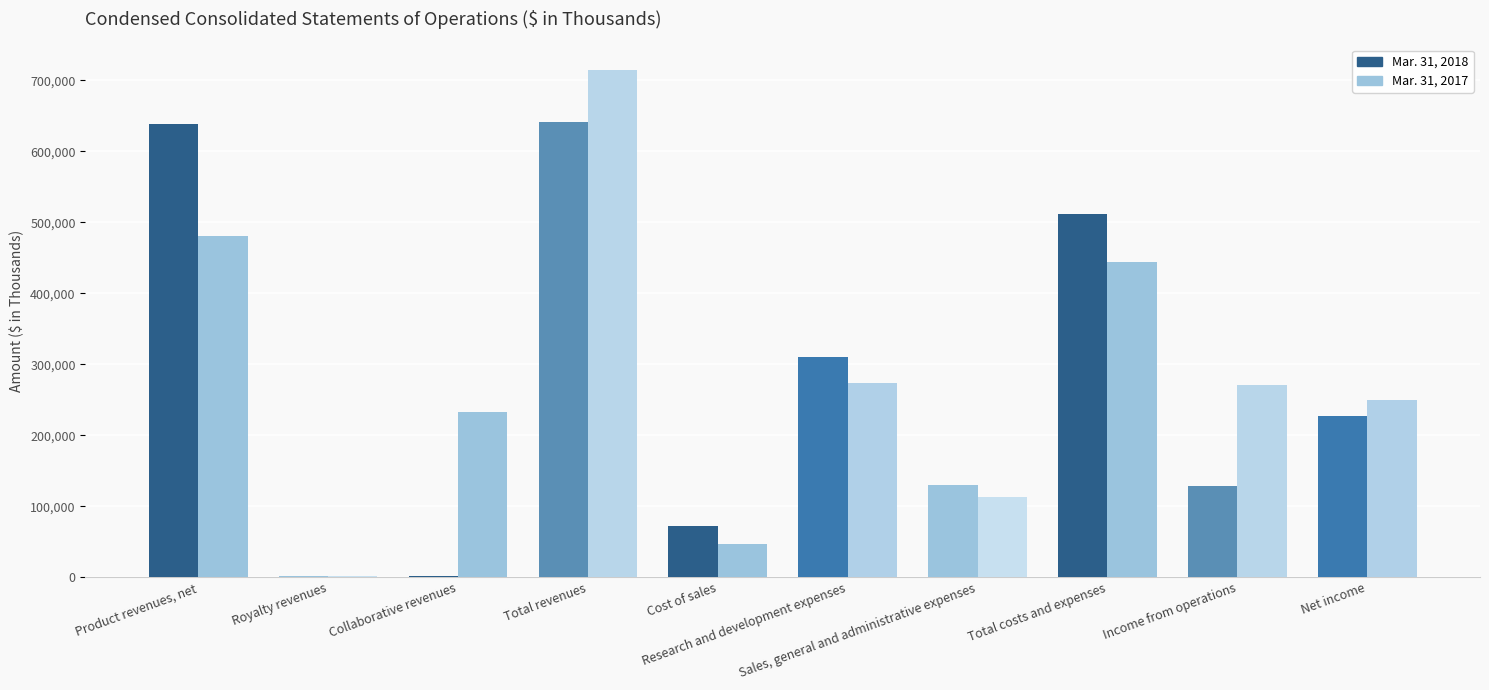

How many groups of bars are there?

10